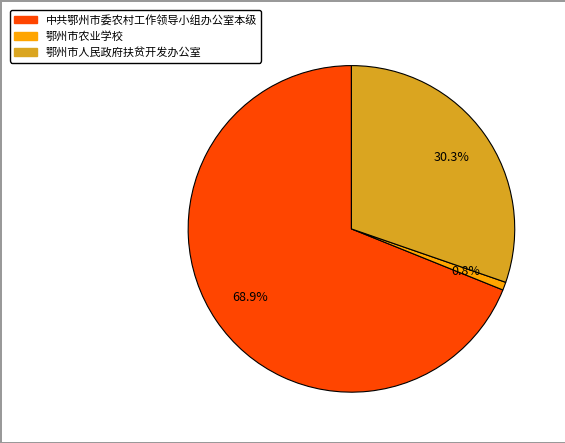

Do 鄂州市人民政府扶贫开发办公室 and 鄂州市农业学校 together represent more than half of the pie?

No